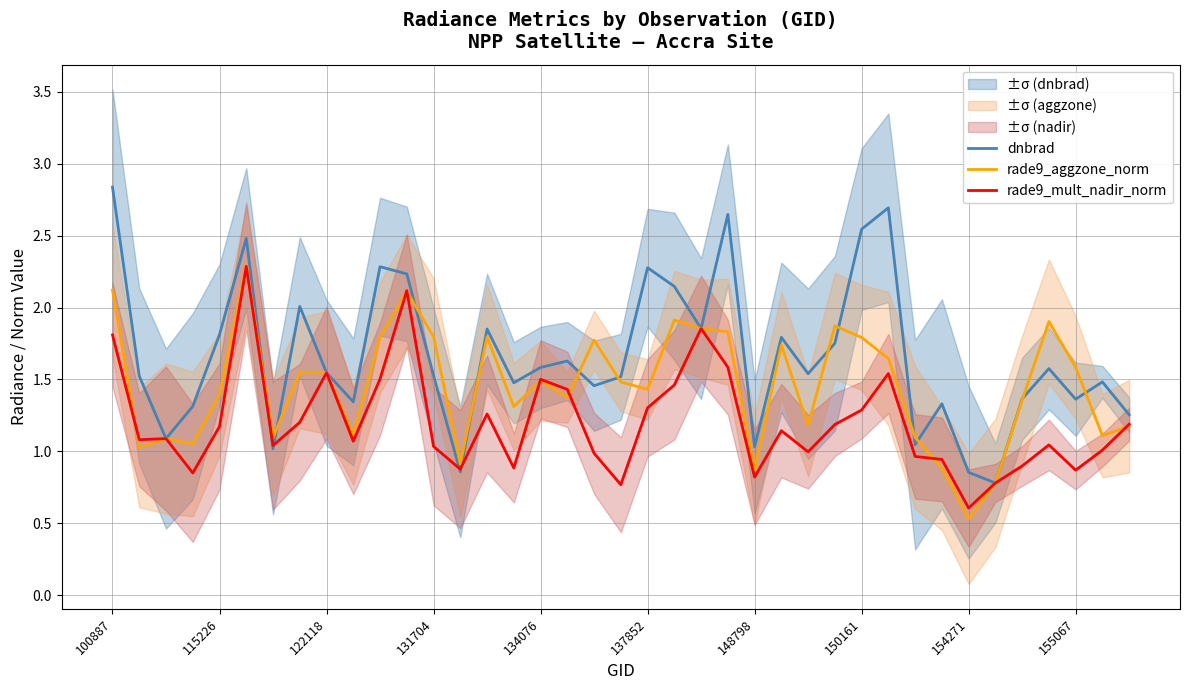

How many values in the dnbrad series exceed 1?

36